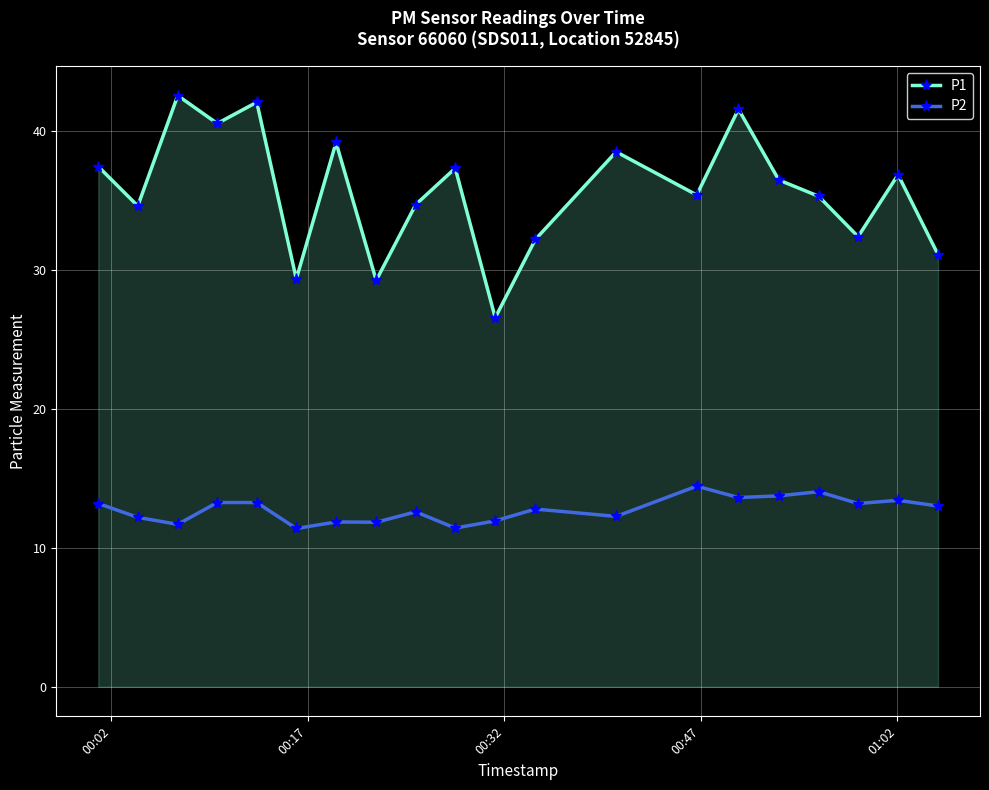

Which series has the widest spread of values?

P1